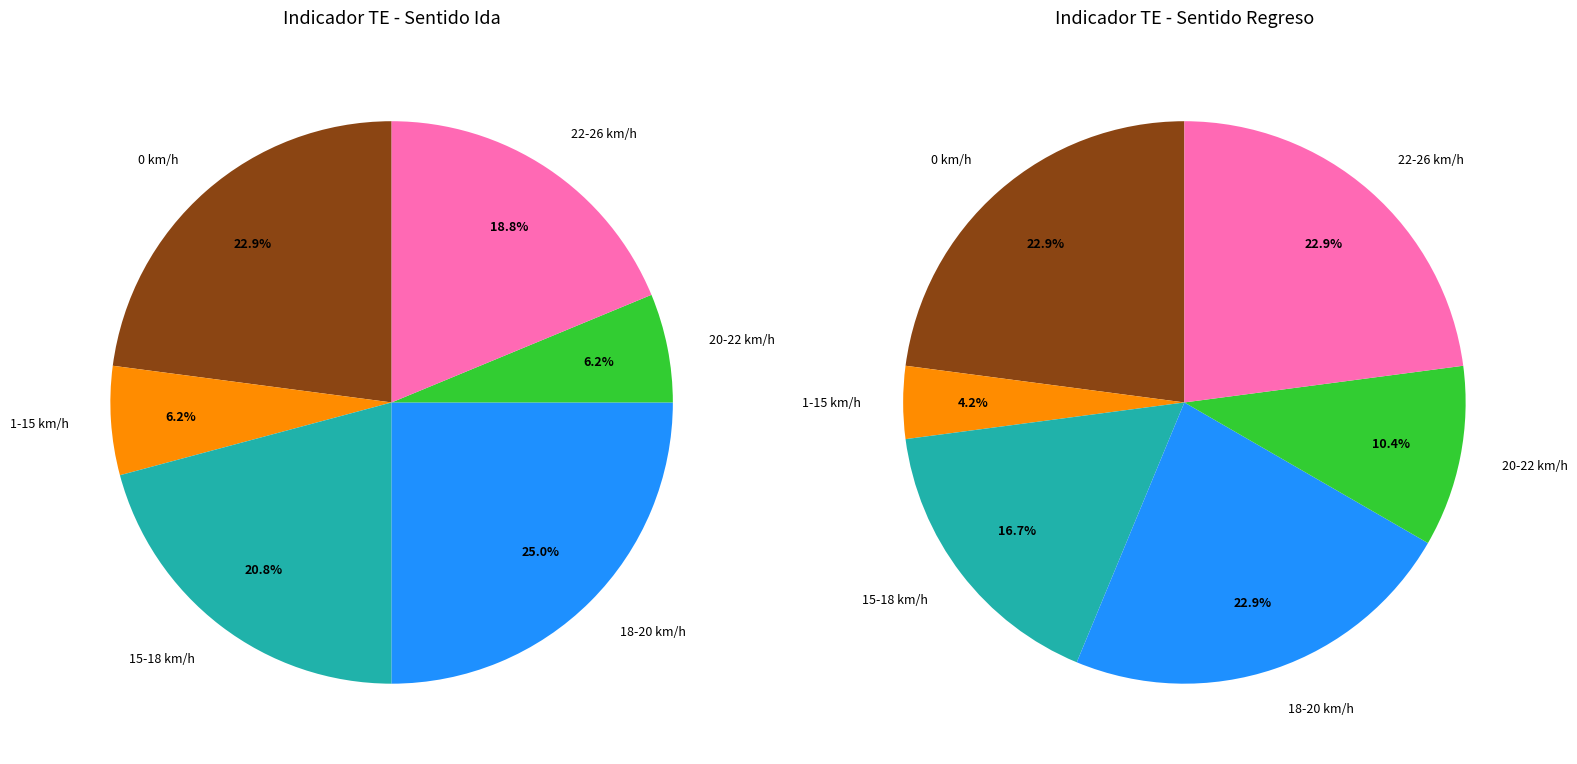

Combined, do 2 and 12 account for over 50%?

No